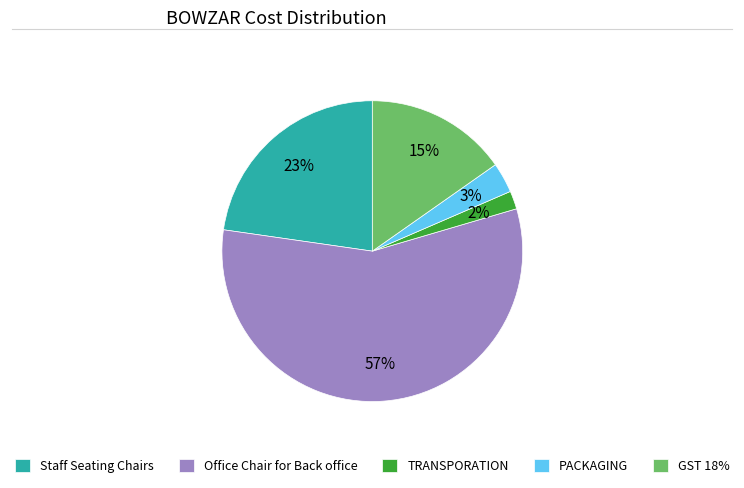

Which slice represents more than half of the pie?

Office Chair for Back office